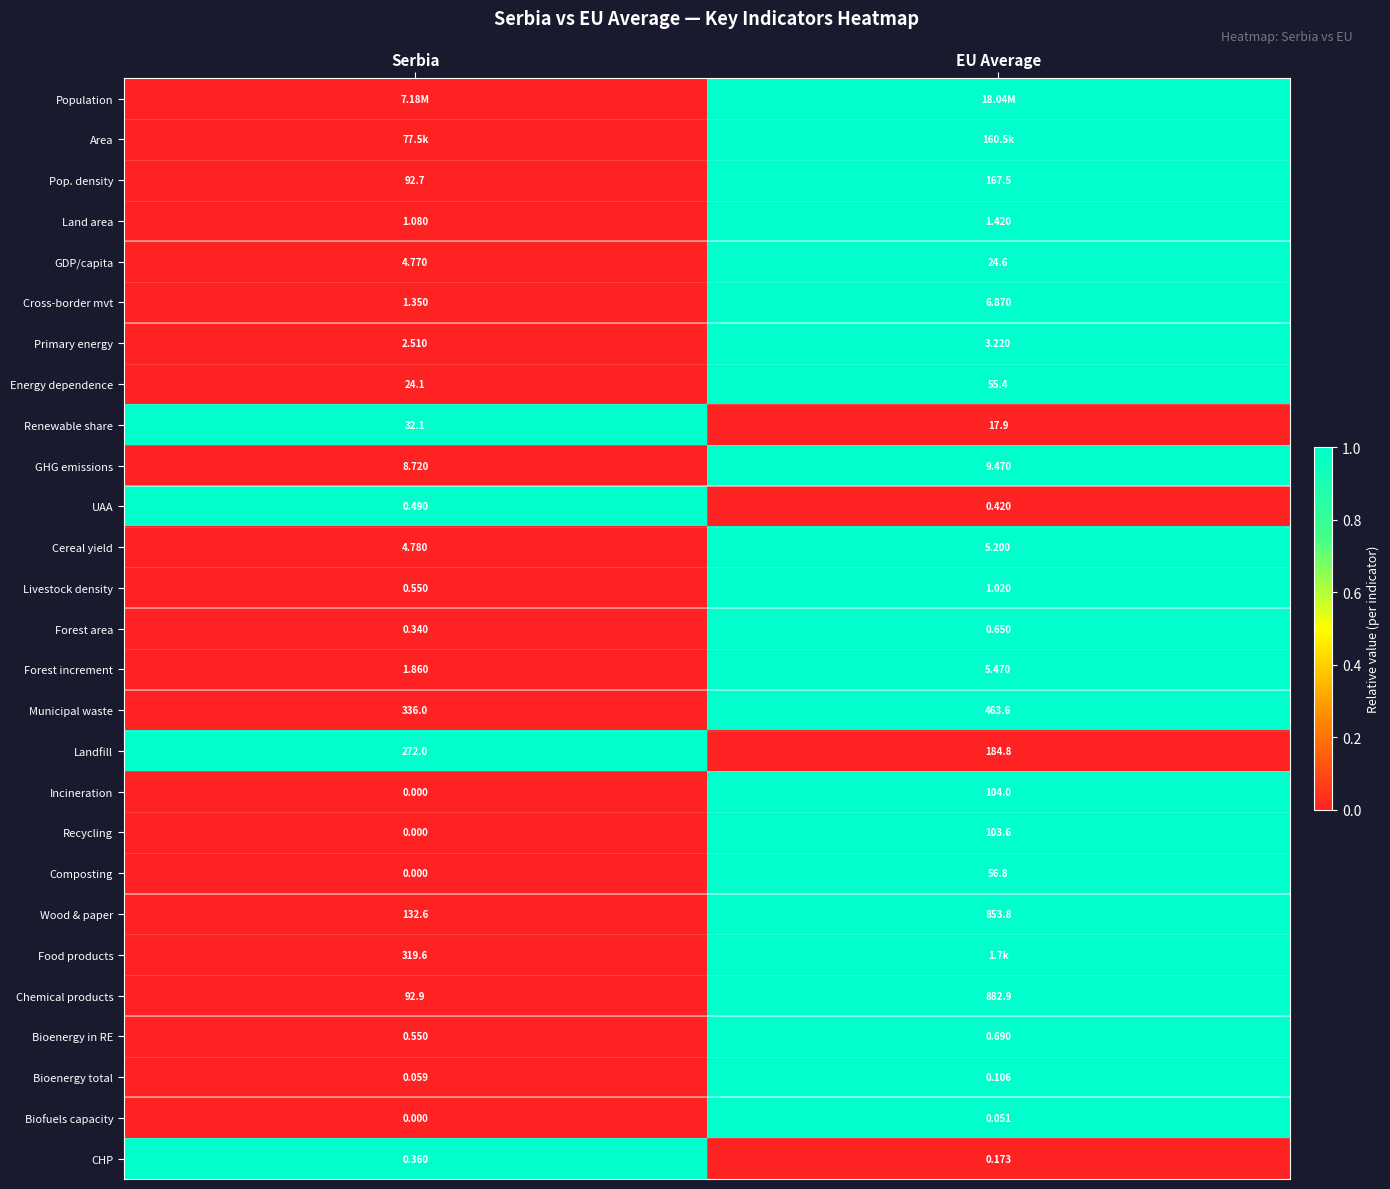

Is the value of Landfill at Serbia greater than the value of Energy dependence at Serbia?

Yes